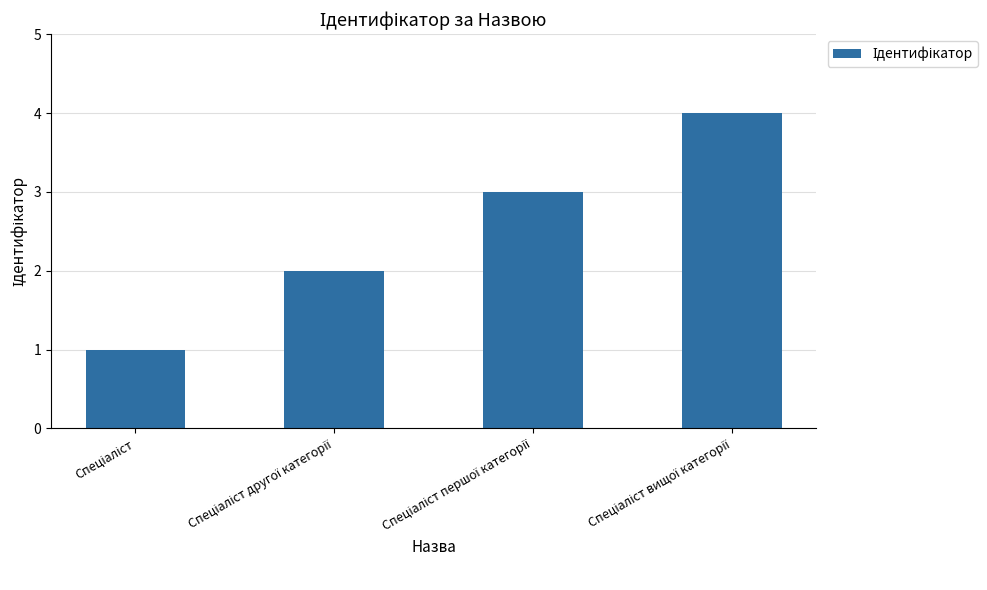

What is the difference between the maximum and minimum values?

3